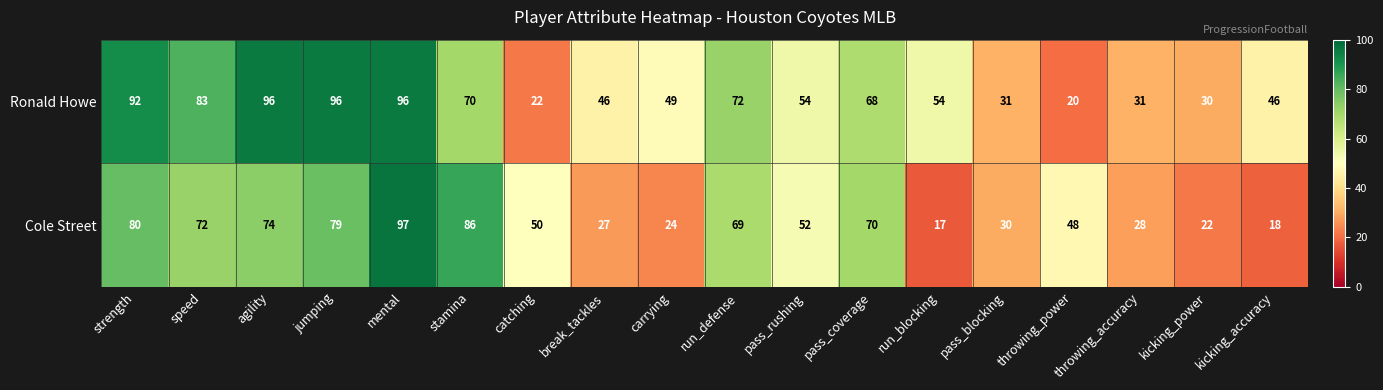

What is the average value of the Cole Street series?

52